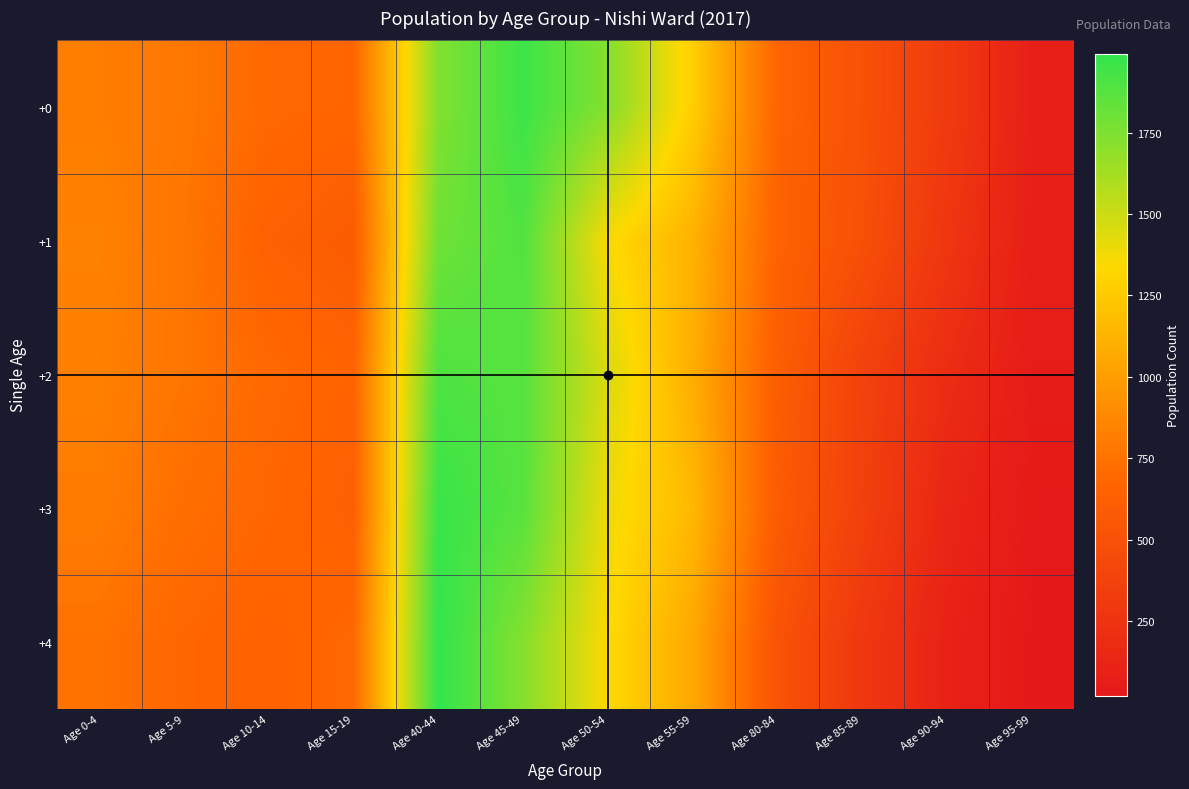

At how many categories does at least one series exceed 1236?

4